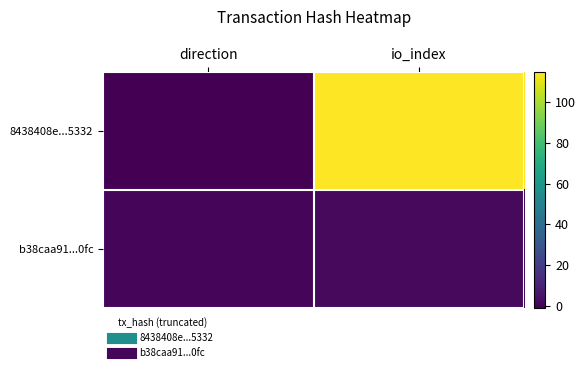

Reading left to right, extract all data points from this chart.

8438408e...5332: direction=-1	io_index=115
b38caa91...0fc: direction=1	io_index=2